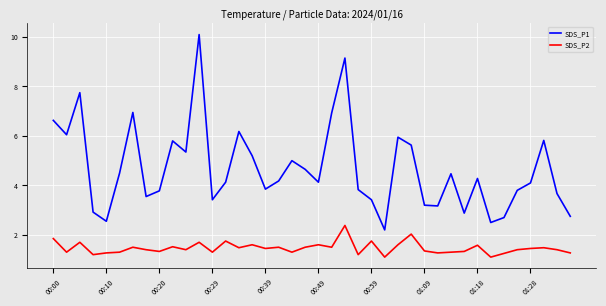

Rank the series by their average value, from highest to lowest.

SDS_P1, SDS_P2